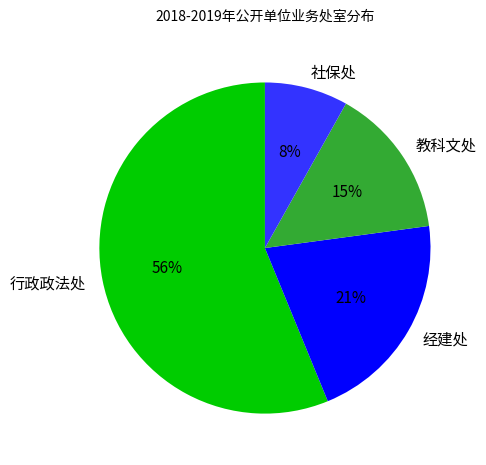

Is it true that 经建处 is 31% of the pie?

False